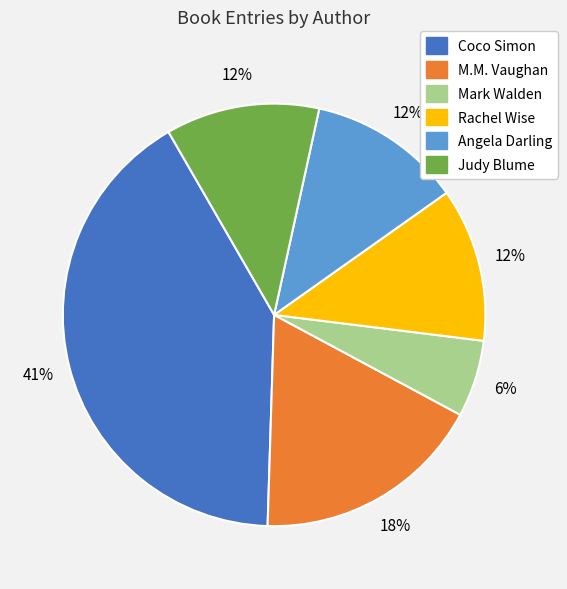

Is there any slice that represents more than half of the pie?

No